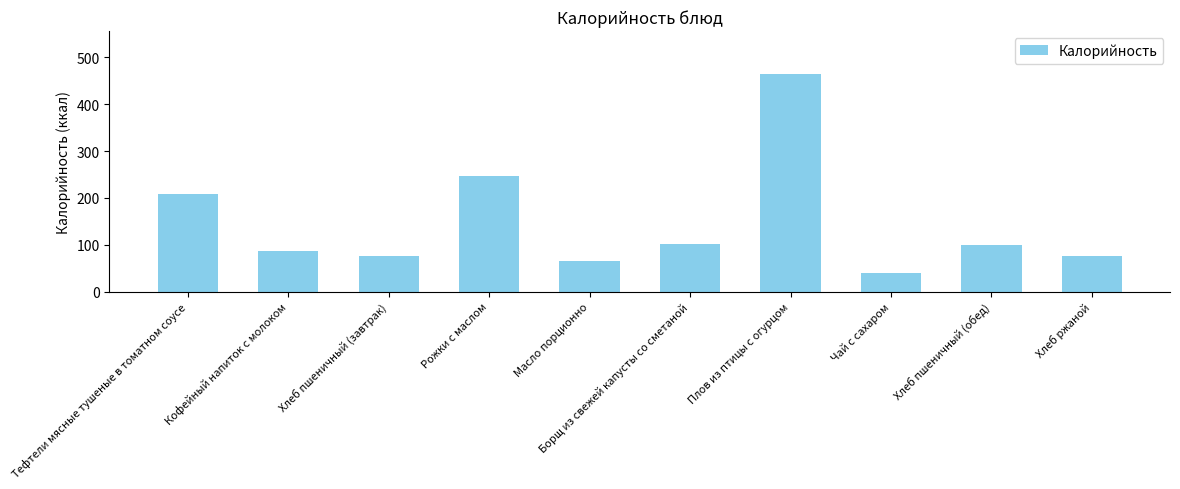

What is the maximum value shown in the chart?

463.5